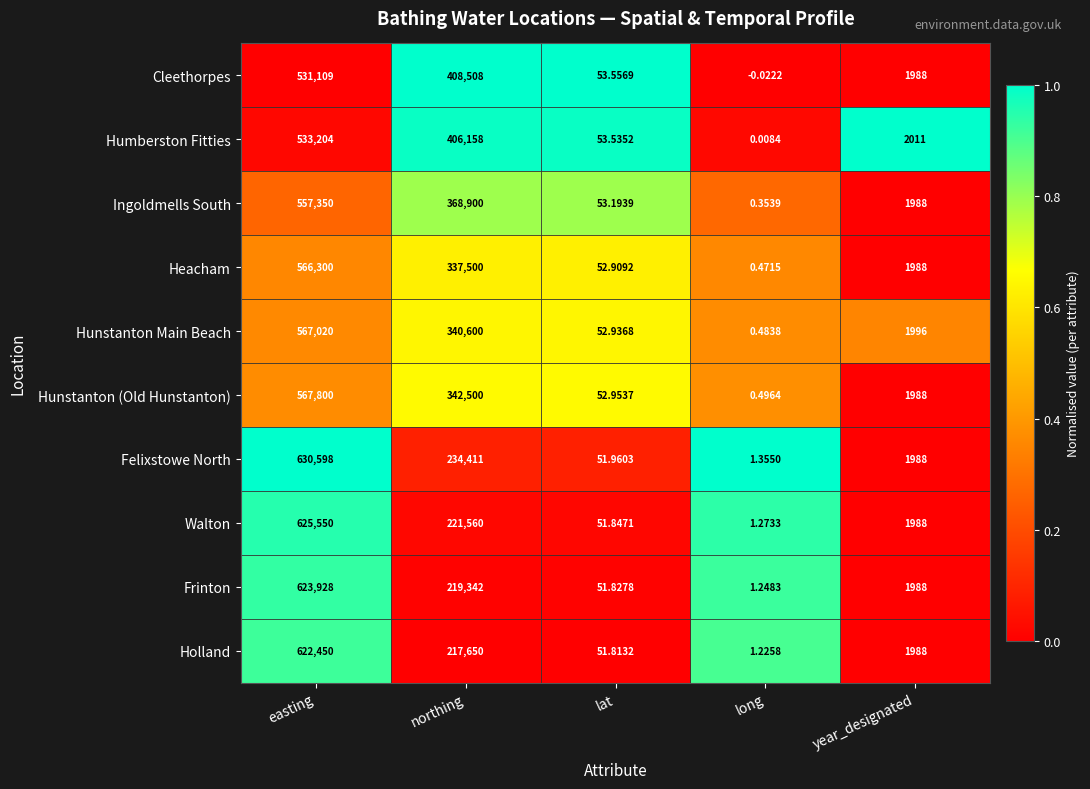

Count the number of categories in the chart.

5